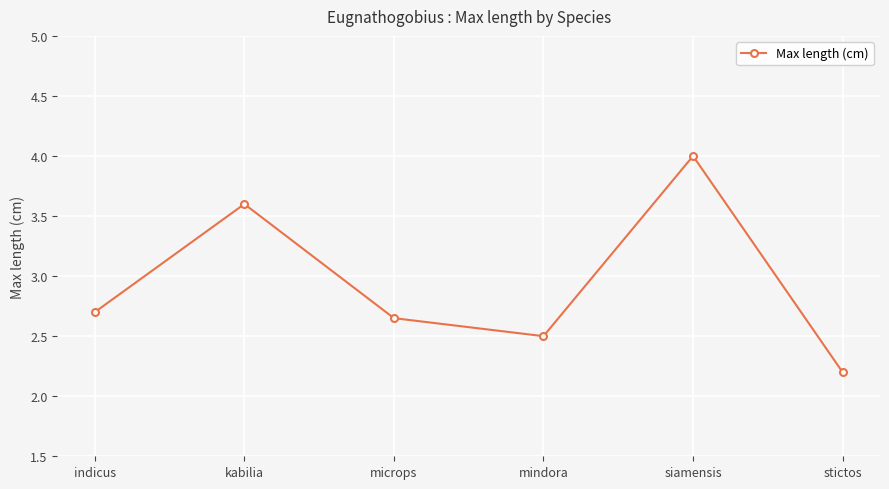

Rank the categories by value from lowest to highest.

stictos, mindora, microps, indicus, kabilia, siamensis